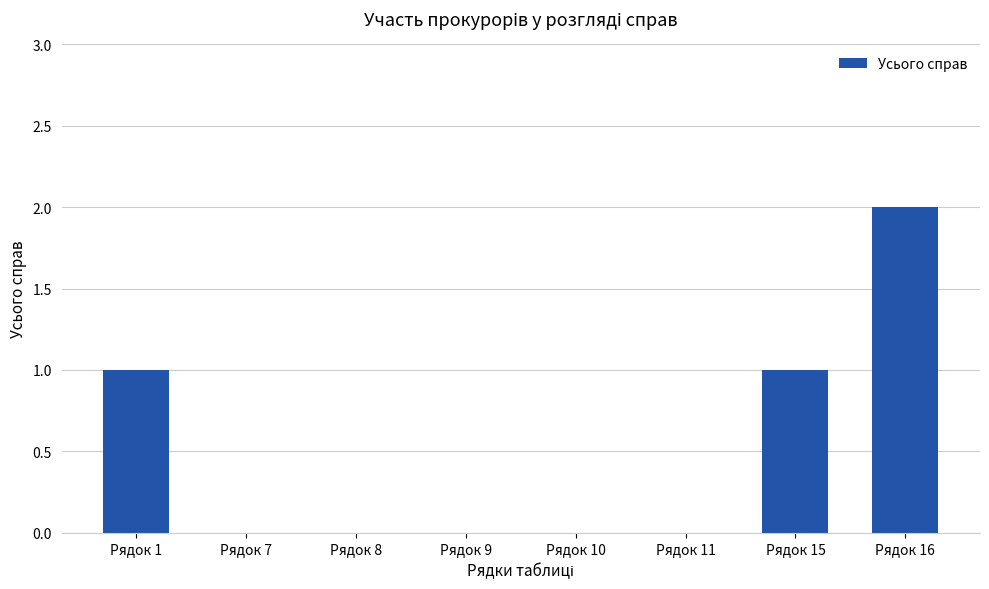

What is the change in value from Рядок 1 to Рядок 7?

-1